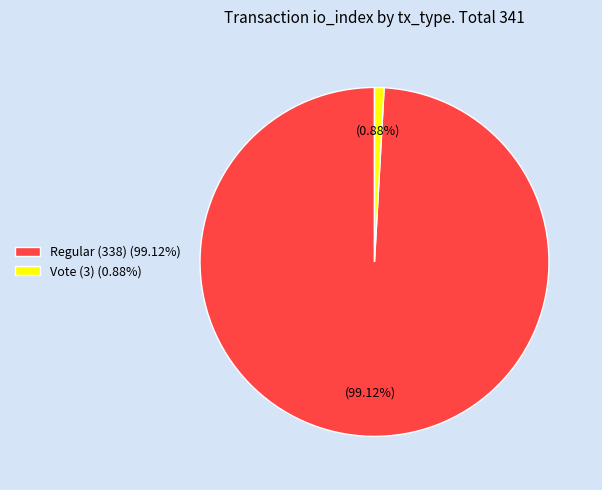

How many segments does this pie chart have?

2